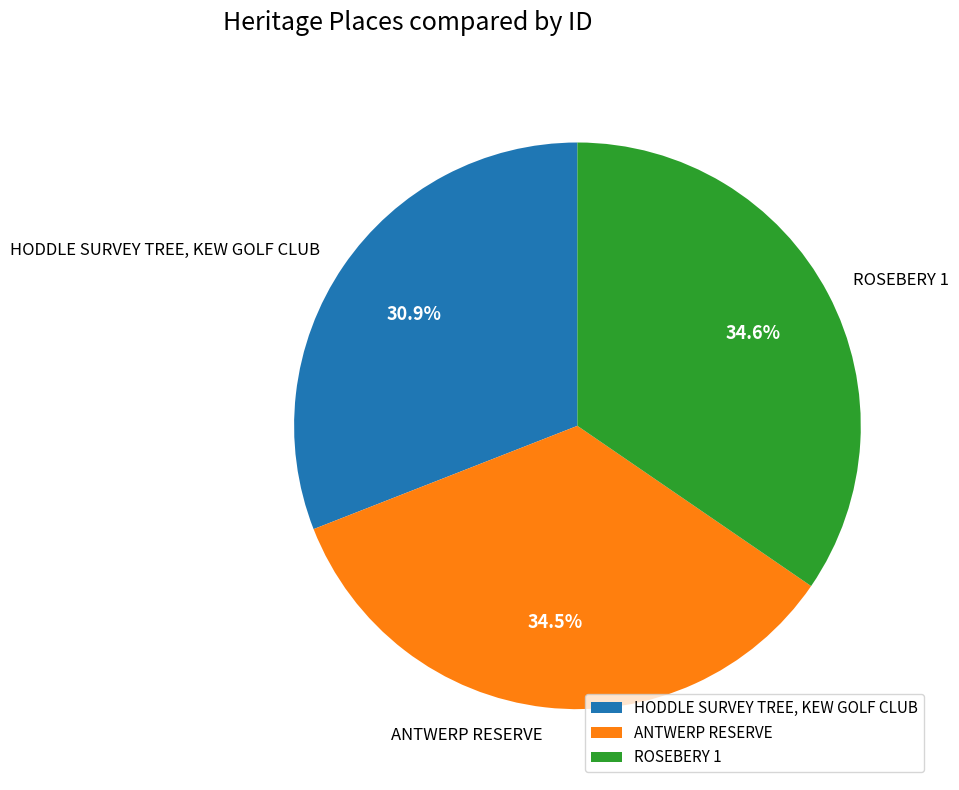

How many slices are in this pie chart?

3